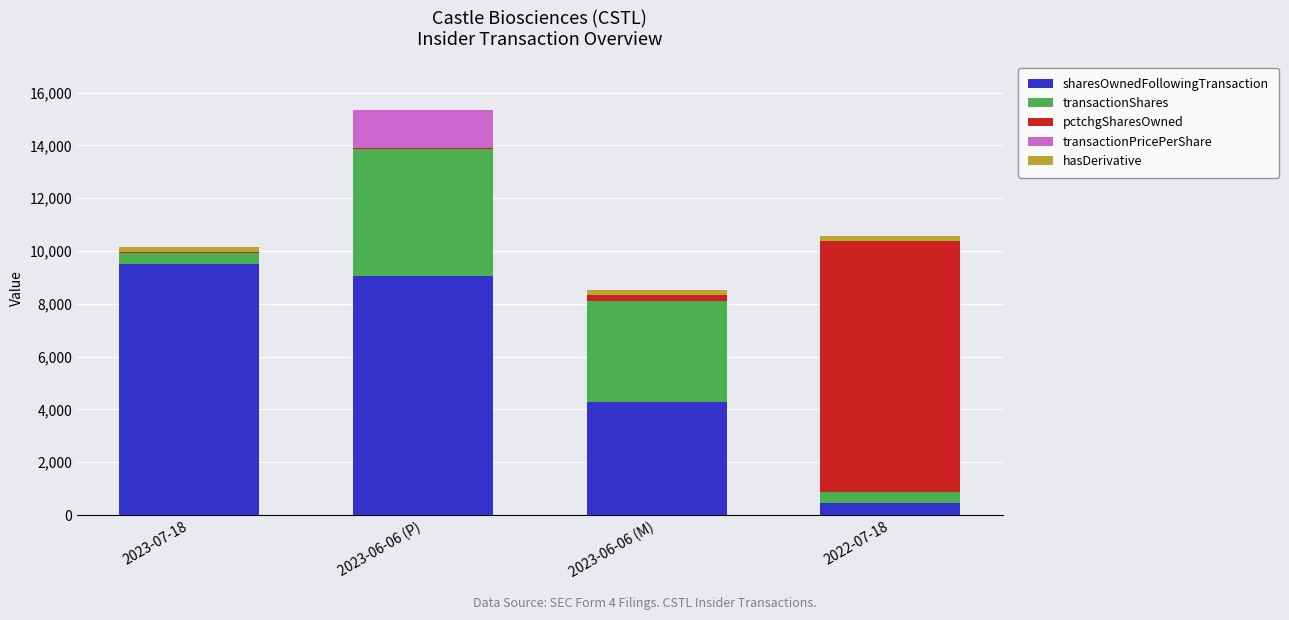

Which category has the highest value in the sharesOwnedFollowingTransaction series?

2023-07-18